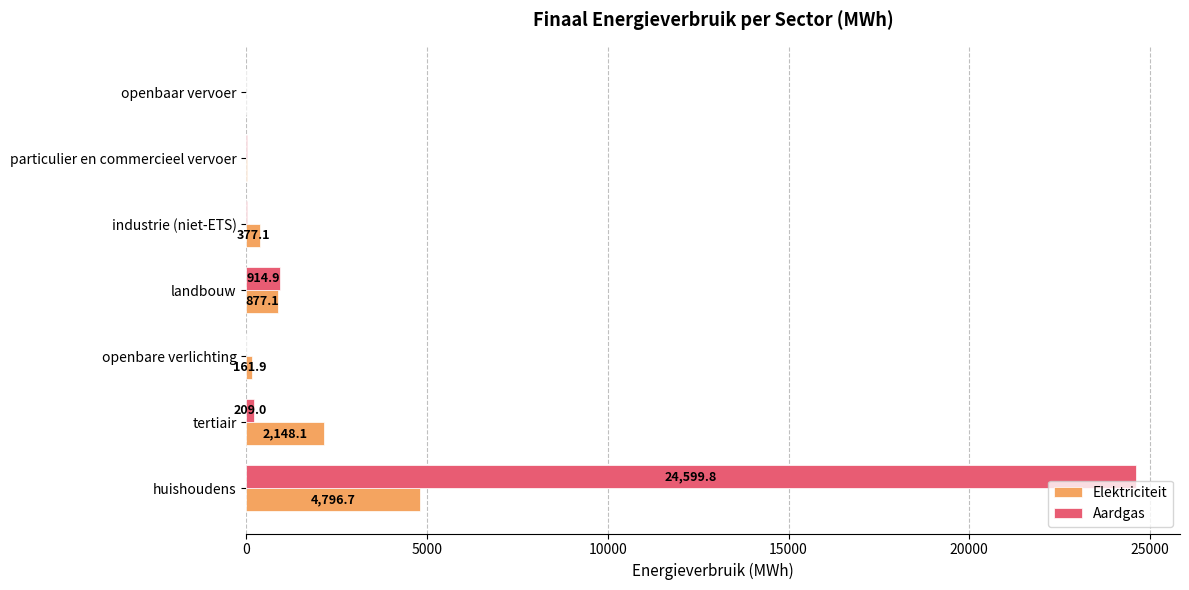

What is the sum of the Aardgas values at particulier en commercieel vervoer and huishoudens?

24603.4